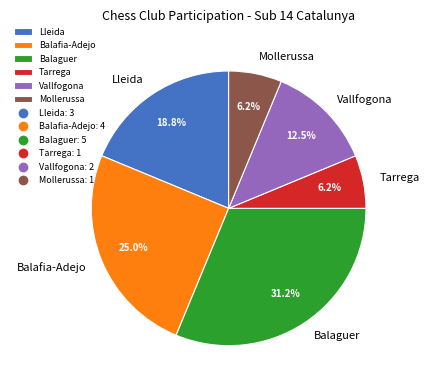

What percentage is NOT represented by Vallfogona?

87.5%